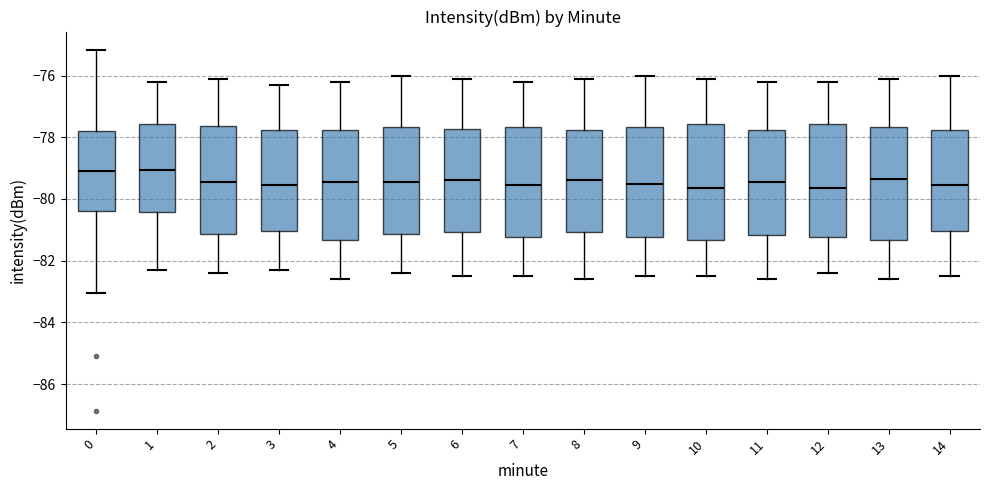

Reading left to right, transcribe this box plot: for each box, give where its median line is, the range the box spans, and where its two whiskers end, as read against the y-axis. The values are not printed on the chart, so give them approximately, as read against the axis.

0: median -79.0, box -80.4 to -77.8, whiskers -83.0 to -75.2
1: median -79.0, box -80.4 to -77.6, whiskers -82.2 to -76.2
2: median -79.4, box -81.2 to -77.6, whiskers -82.4 to -76.0
3: median -79.6, box -81.0 to -77.8, whiskers -82.2 to -76.2
4: median -79.4, box -81.4 to -77.8, whiskers -82.6 to -76.2
5: median -79.4, box -81.2 to -77.6, whiskers -82.4 to -76.0
6: median -79.4, box -81.0 to -77.8, whiskers -82.4 to -76.0
7: median -79.6, box -81.2 to -77.6, whiskers -82.4 to -76.2
8: median -79.4, box -81.0 to -77.8, whiskers -82.6 to -76.0
9: median -79.4, box -81.2 to -77.6, whiskers -82.4 to -76.0
10: median -79.6, box -81.4 to -77.6, whiskers -82.4 to -76.0
11: median -79.4, box -81.2 to -77.8, whiskers -82.6 to -76.2
12: median -79.6, box -81.2 to -77.6, whiskers -82.4 to -76.2
13: median -79.4, box -81.4 to -77.6, whiskers -82.6 to -76.0
14: median -79.6, box -81.0 to -77.8, whiskers -82.4 to -76.0